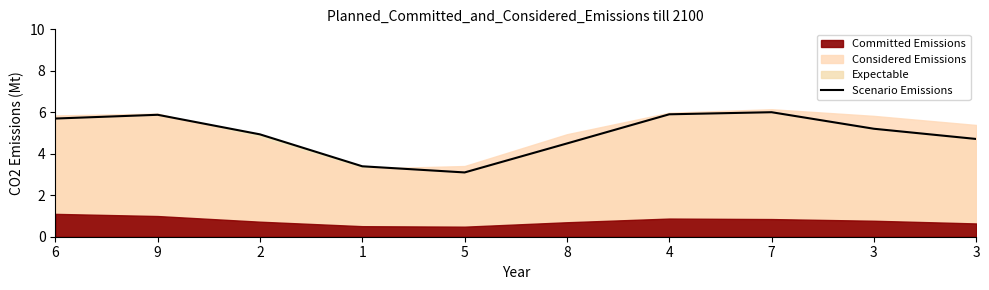

What is the sum of the values at 4 and 9?

11.8